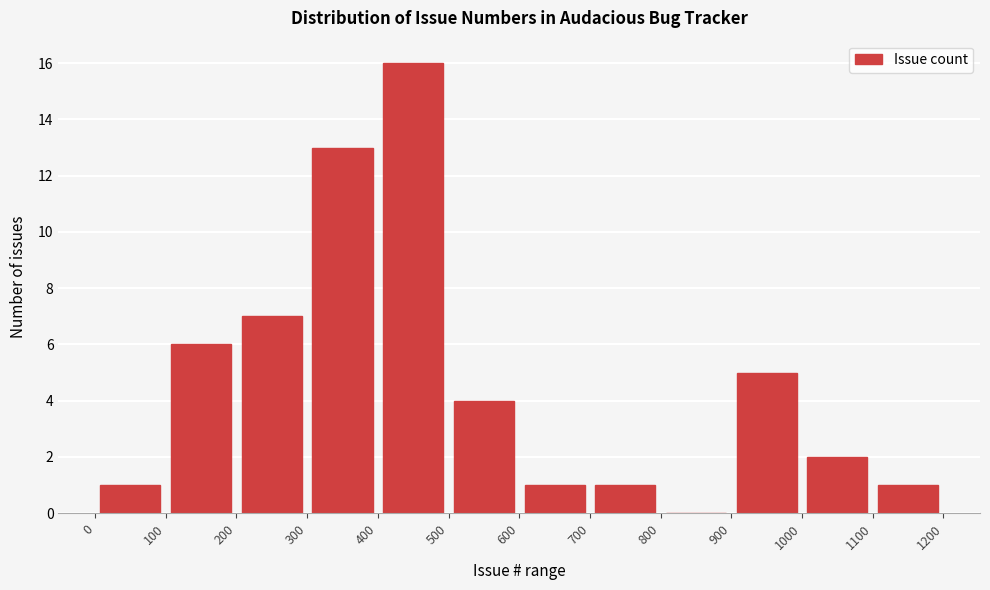

Over which range of the x-axis is the bar tallest?

400 to 500